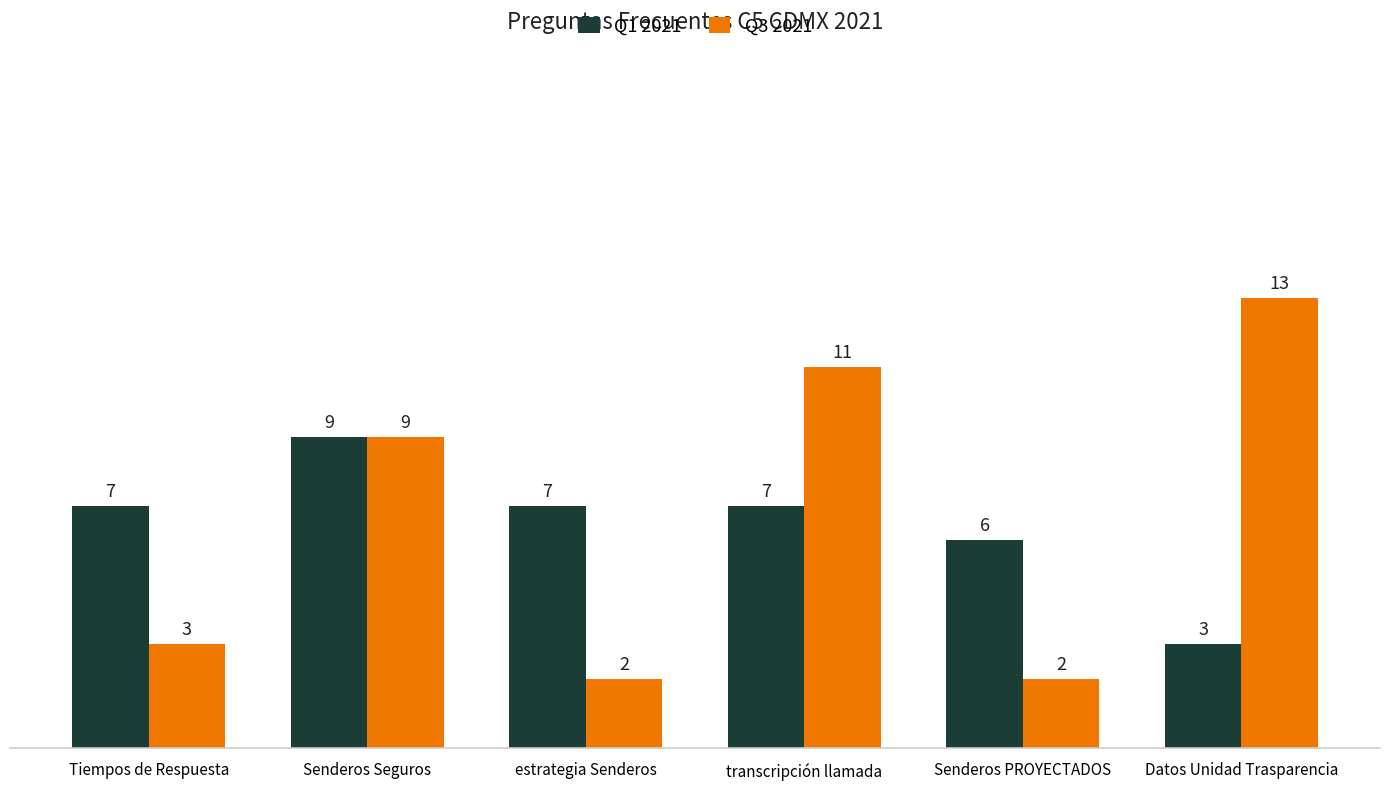

Which series changed the most between estrategia Senderos and transcripción llamada?

Q3 2021